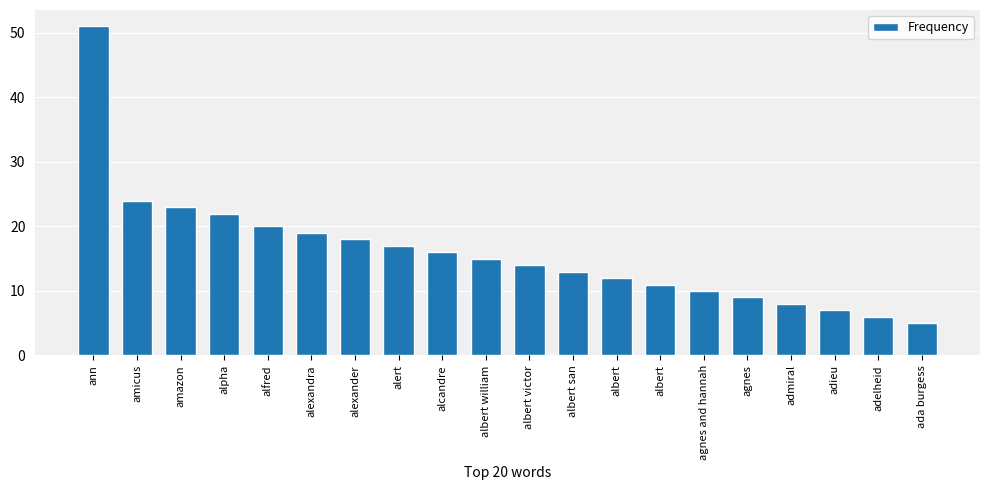

Rank the categories by value from highest to lowest.

ann, amicus, amazon, alpha, alfred, alexandra, alexander, alert, alcandre, albert william, albert victor, albert san, albert, albert, agnes and hannah, agnes, admiral, adieu, adelheid, ada burgess